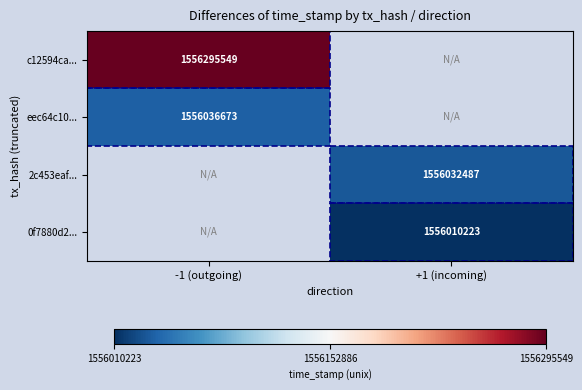

The eec64c10... series shows 2226845963.9 at -1 (outgoing). True or false?

False